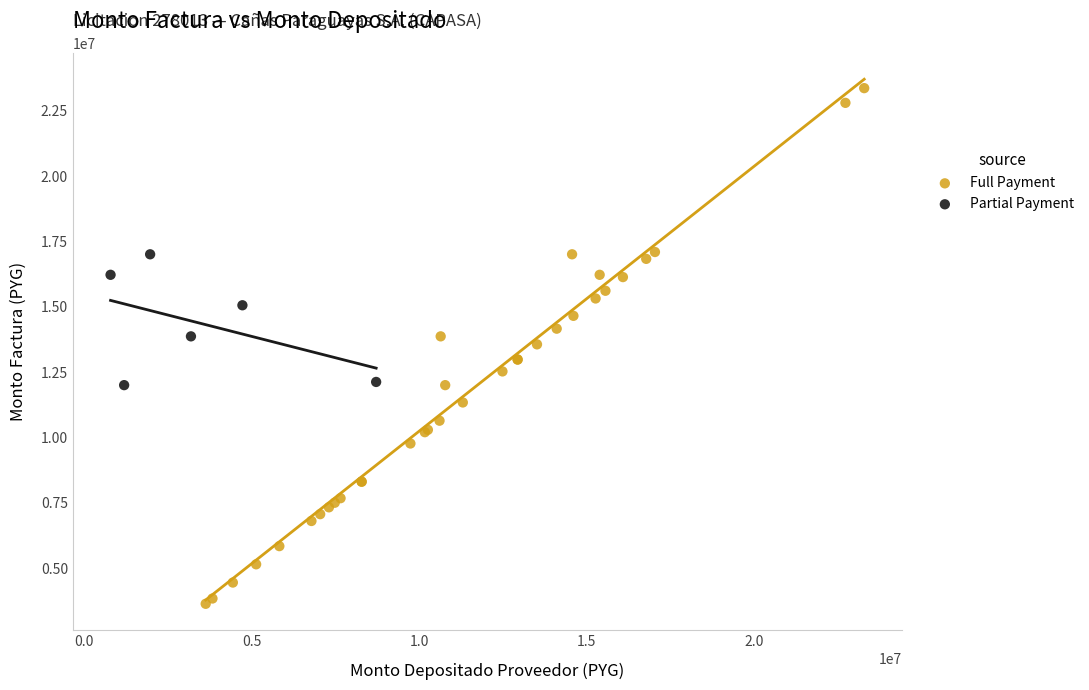

Which series has the widest spread of Y values?

Full Payment